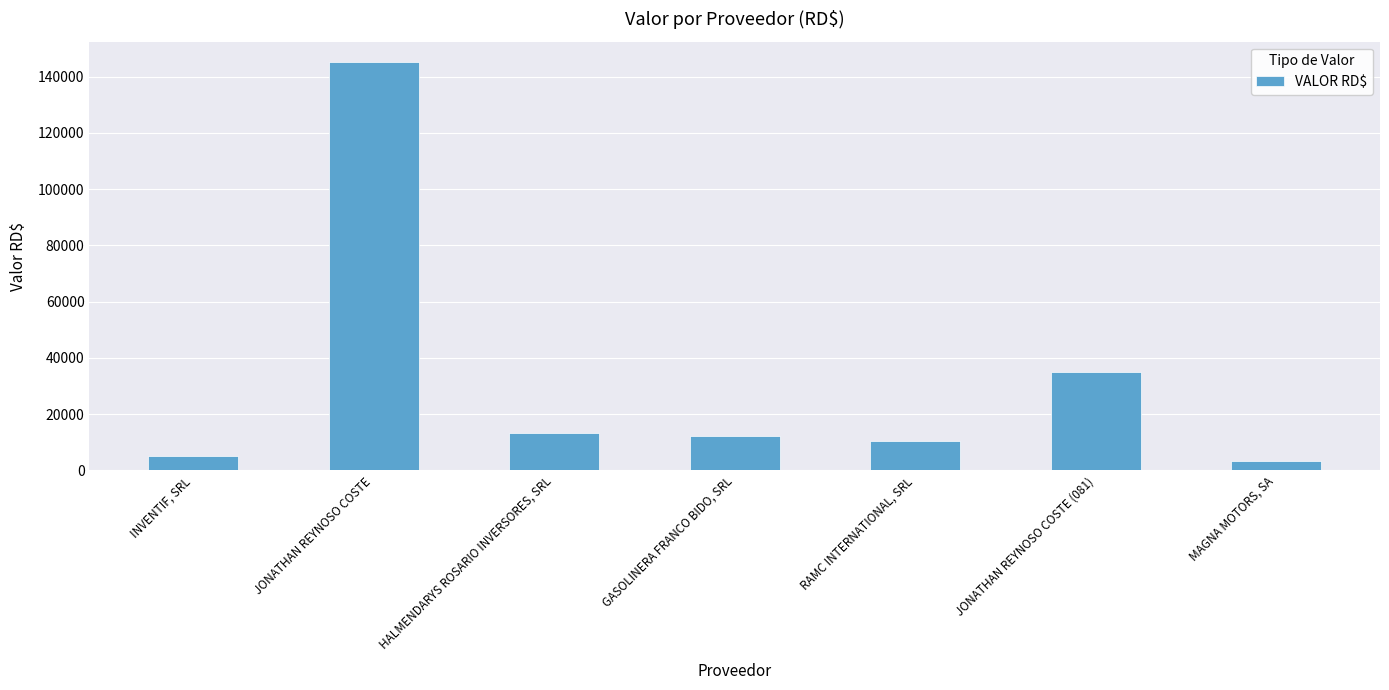

Rank the categories by value from lowest to highest.

MAGNA MOTORS, SA, INVENTIF, SRL, RAMC INTERNATIONAL, SRL, GASOLINERA FRANCO BIDO, SRL, HALMENDARYS ROSARIO INVERSORES, SRL, JONATHAN REYNOSO COSTE (081), JONATHAN REYNOSO COSTE